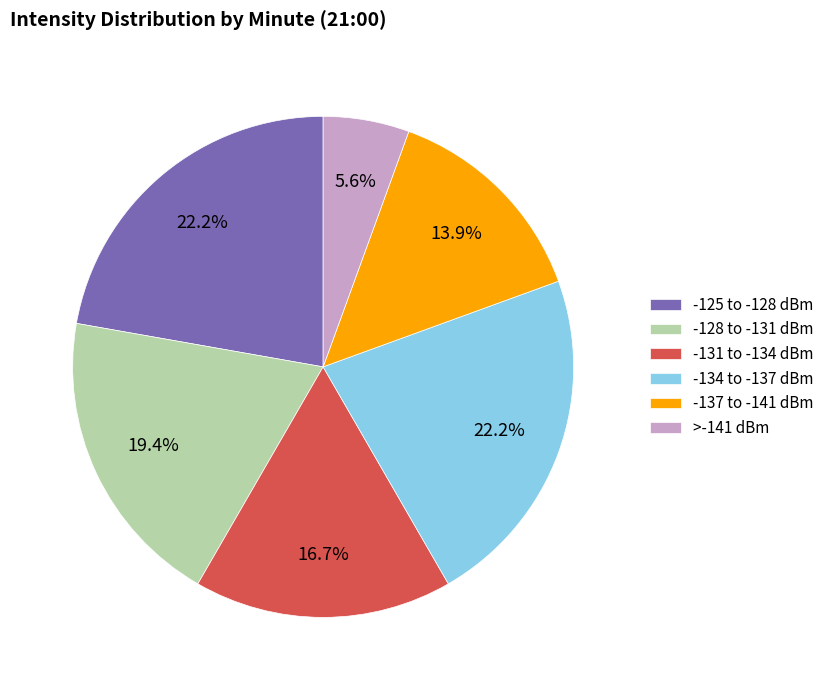

Which slice is the smallest?

>-141 dBm